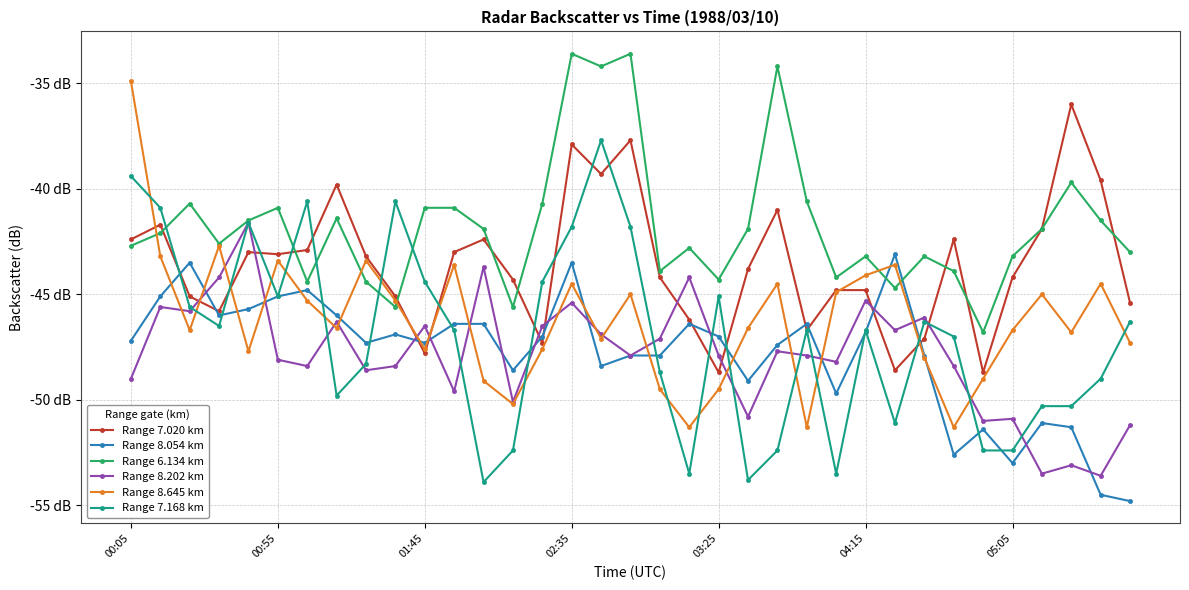

What is the difference between the maximum and second lowest values in the Range 6.134 km series?

12.0